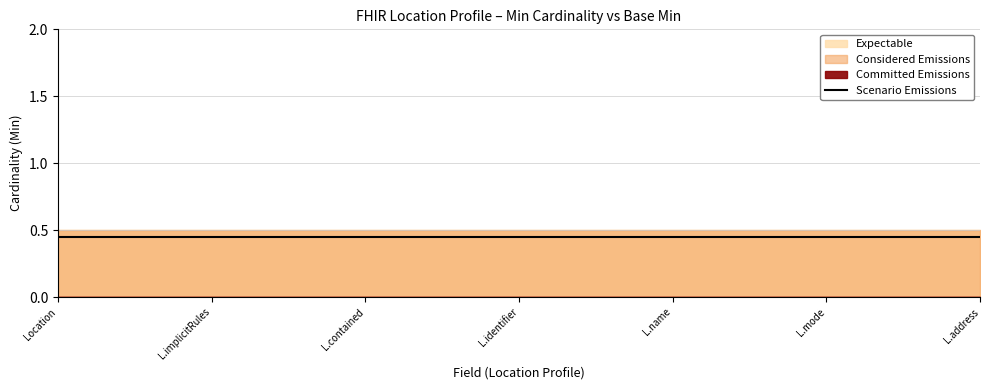

True or false: Base Min and Expectable intersect in this chart.

False